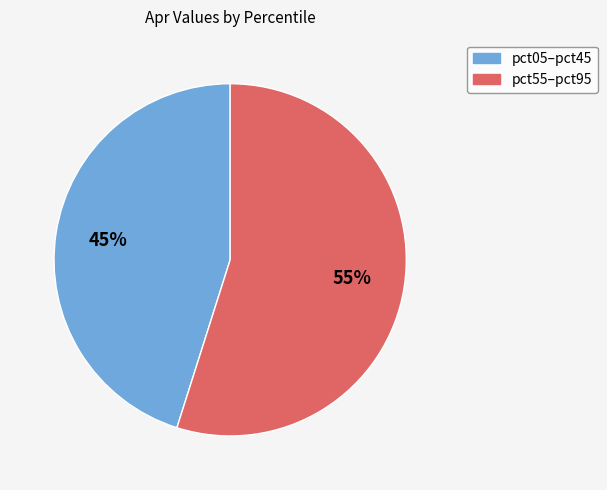

To the nearest percent, what is the difference between the largest and smallest slice percentages?

10%